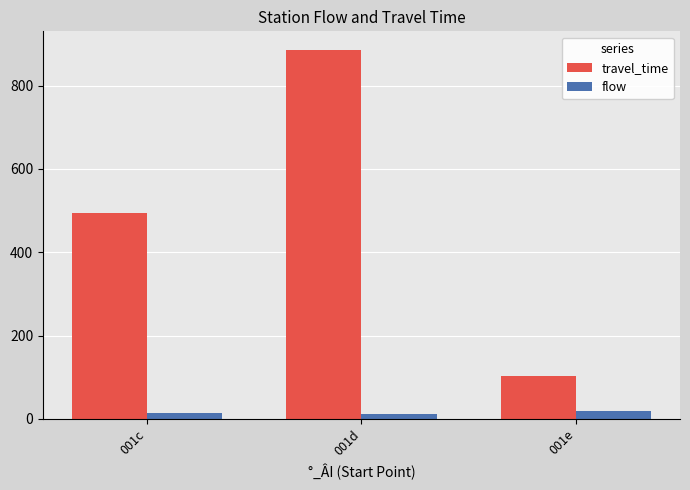

Which series has the largest range (max minus min)?

travel_time